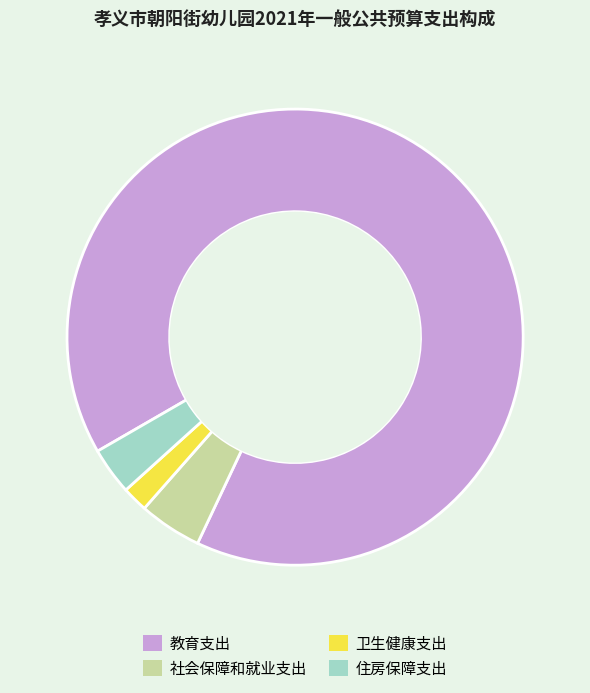

Between 卫生健康支出 and 教育支出, which is larger?

教育支出